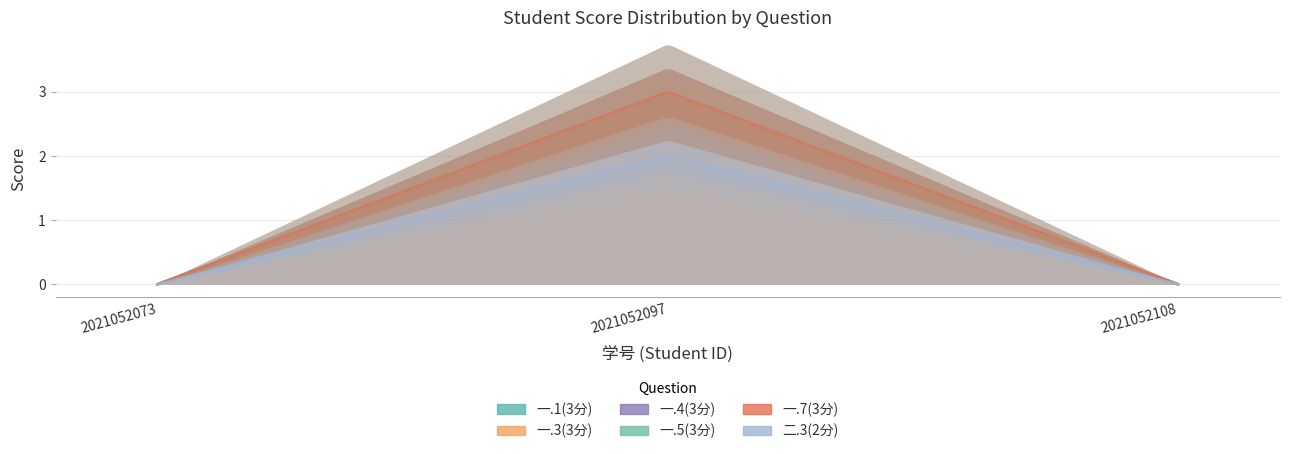

How many 一.3(3分) values are between 0 and 3?

3